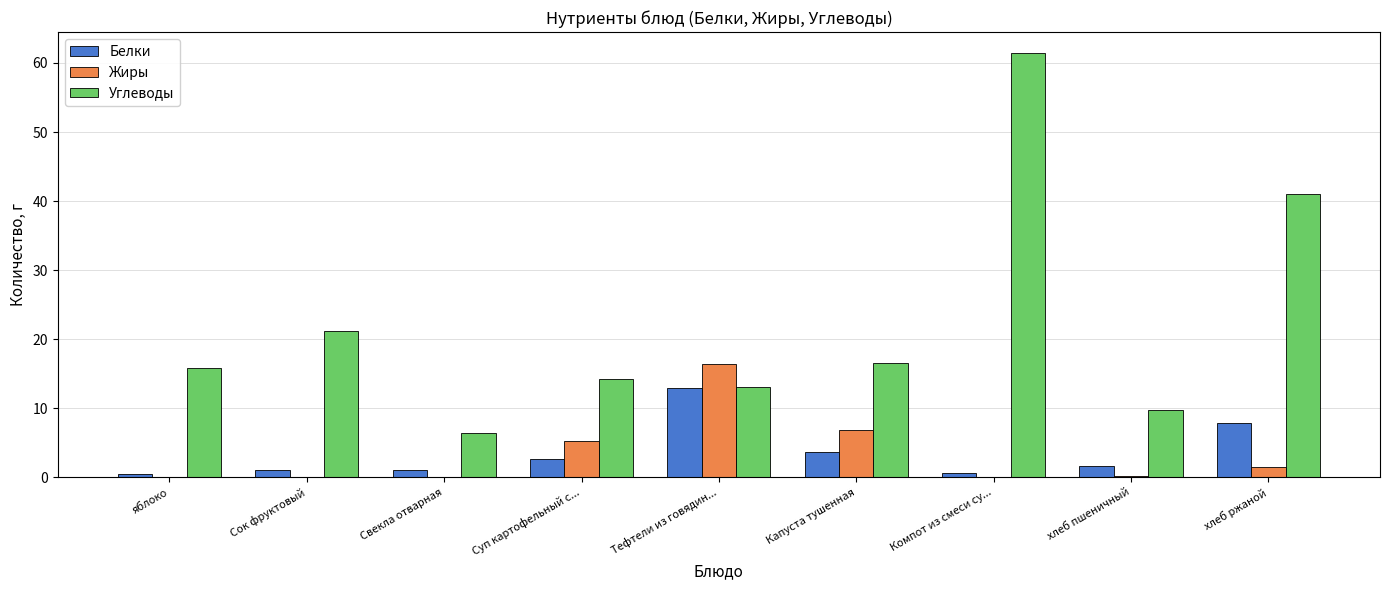

What is the average value of the Углеводы series?

22.2